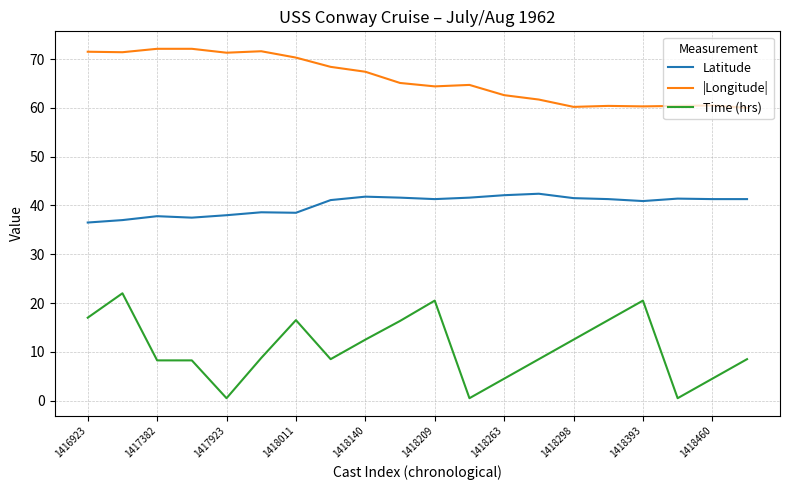

What is the maximum value for Time (hrs)?

22.0